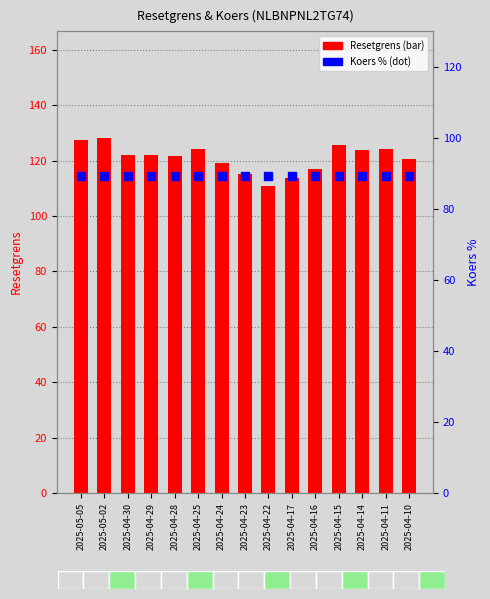

Is the value of Resetgrens at 2025-04-16 greater than the value of Koers % van Resetgrens at 2025-04-16?

Yes